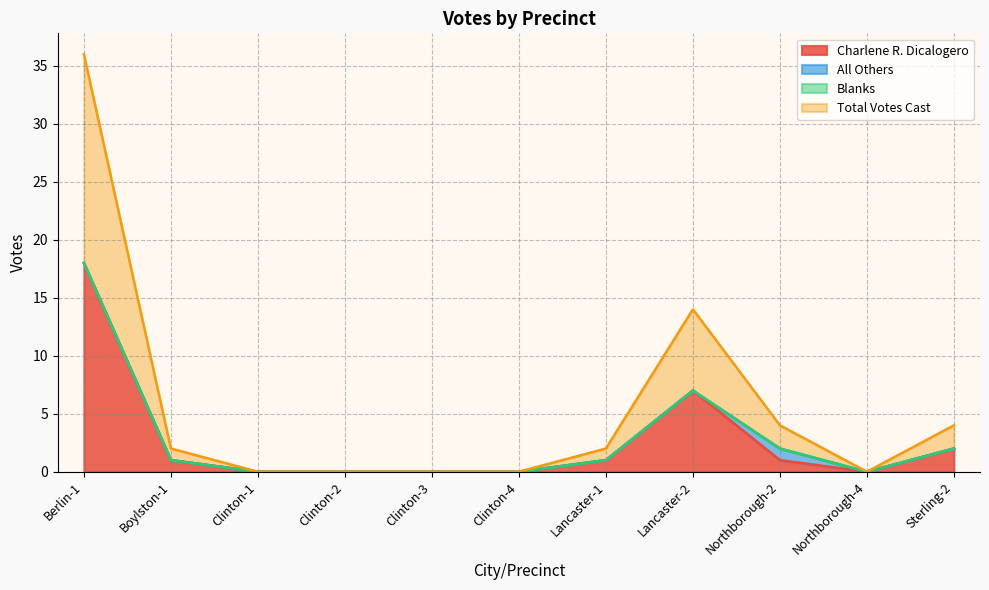

At which label does Charlene R. Dicalogero reach its peak?

Berlin-1